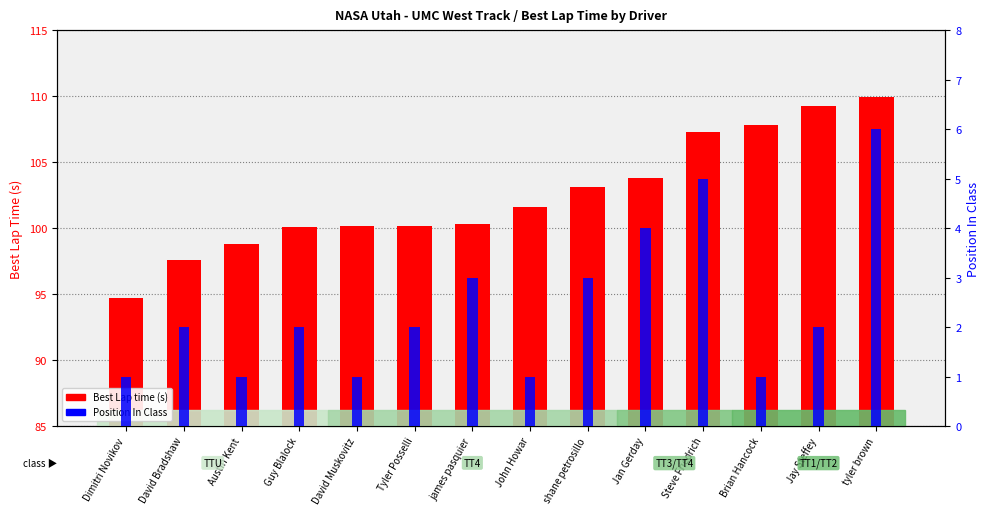

Which series has the widest spread of values?

Best Lap time